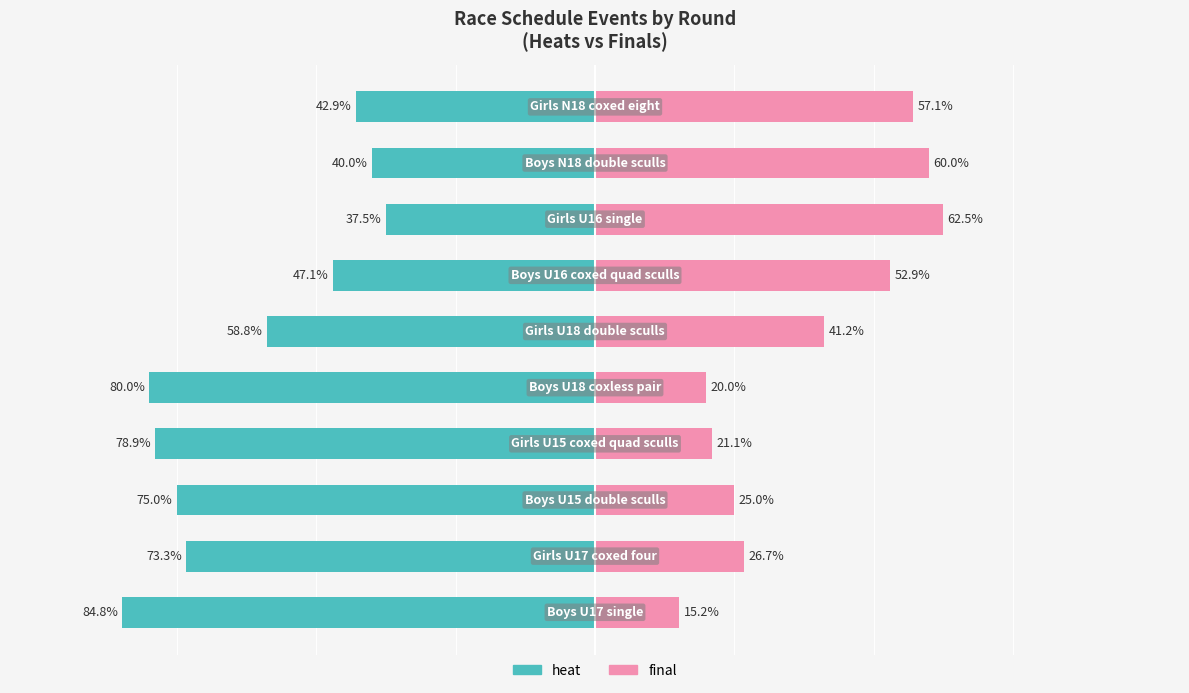

Which series has the widest spread of values?

heat